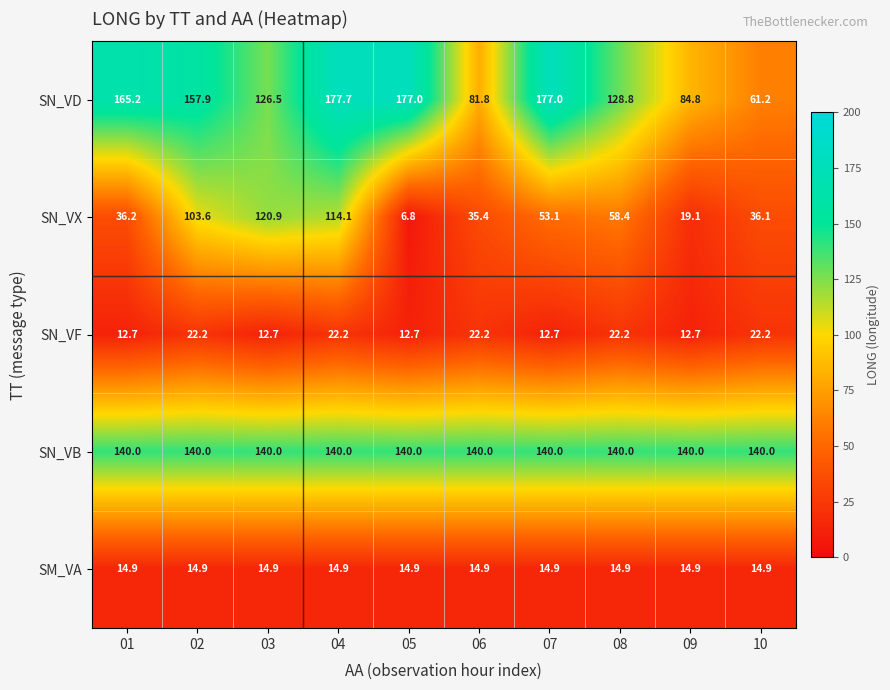

Which series has the largest total across all categories?

SN_VB